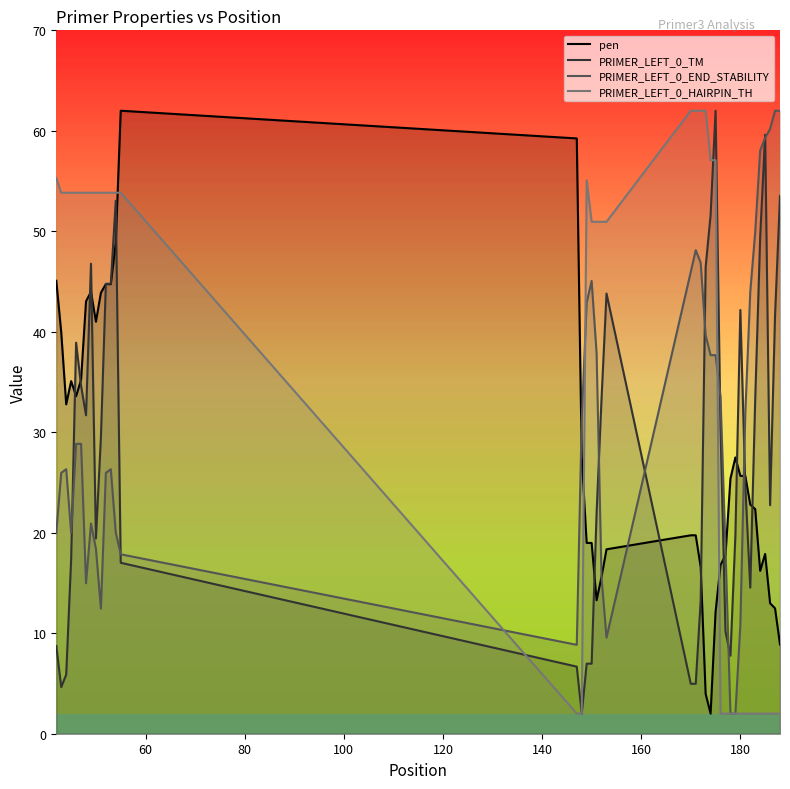

How many times do pen and PRIMER_LEFT_0_HAIRPIN_TH cross each other?

3